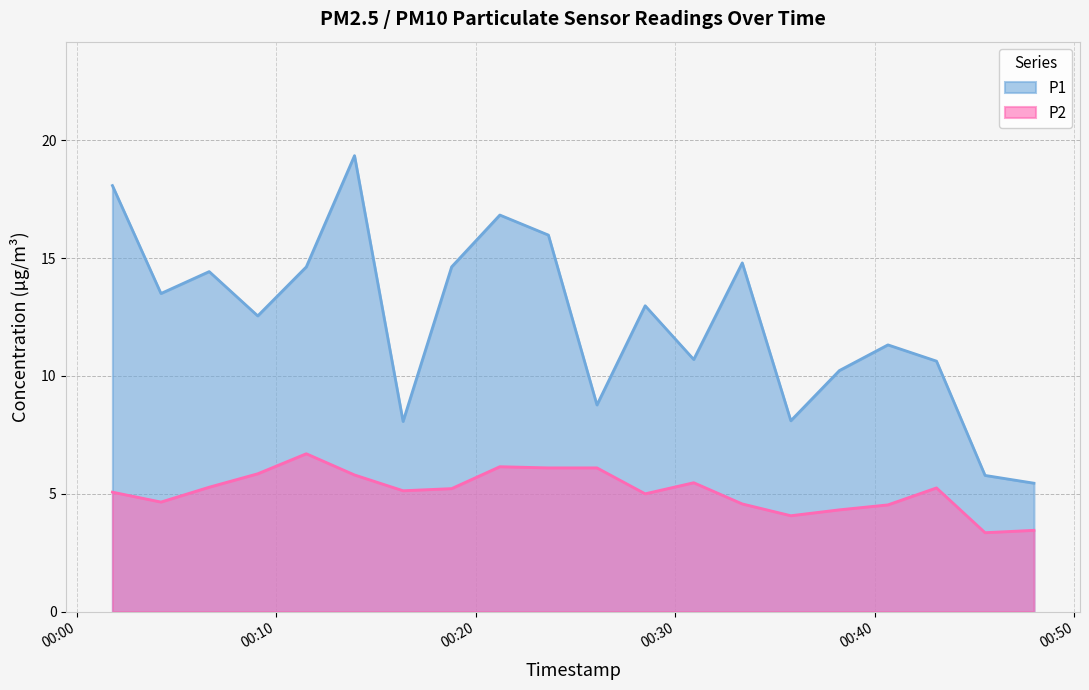

What is the label of the 8th point from the right?

2023-07-31T00:30:55